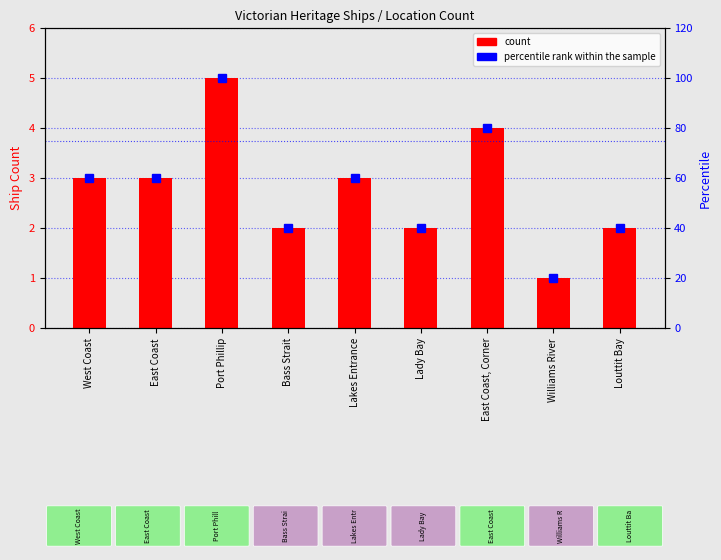

Reading left to right, what are all the values shown in this chart?

Count: 3	3	5	2	3	2	4	1	2
percentile rank within the sample: 60	60	100	40	60	40	80	20	40